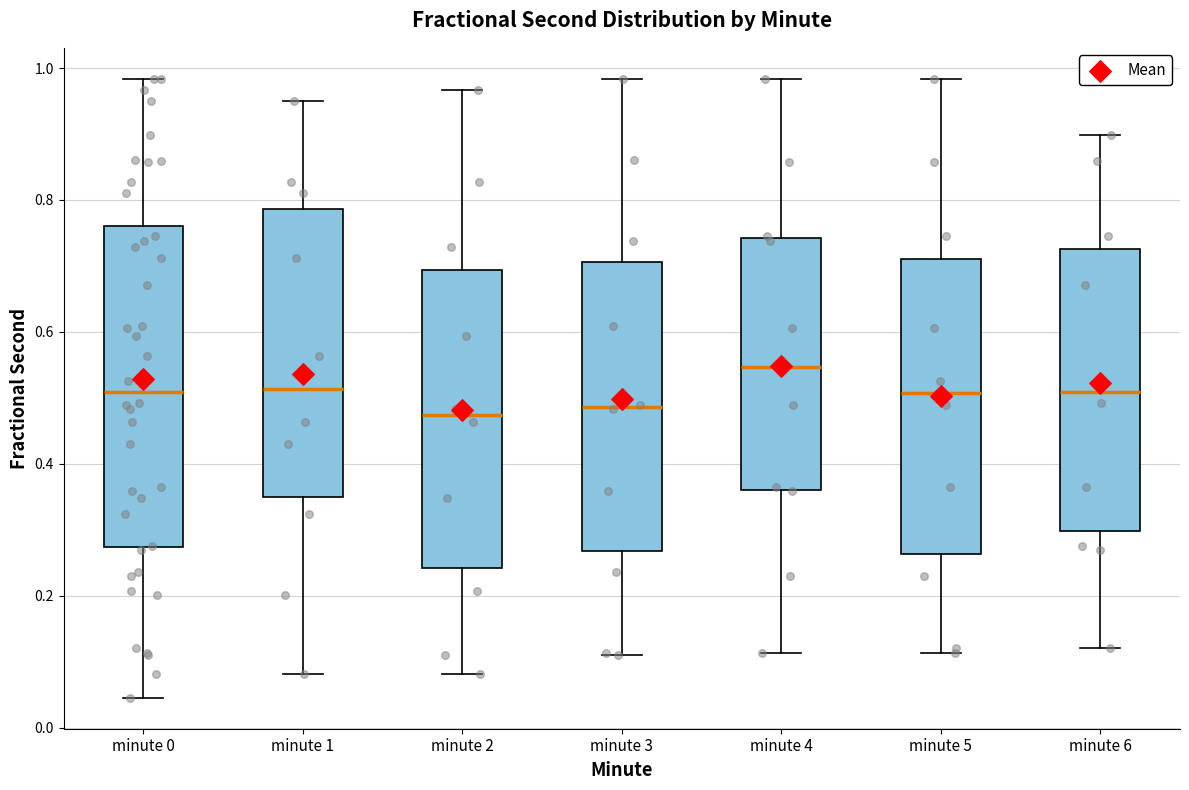

Comparing the boxes themselves (not the whiskers), which one is the tallest?

minute 0